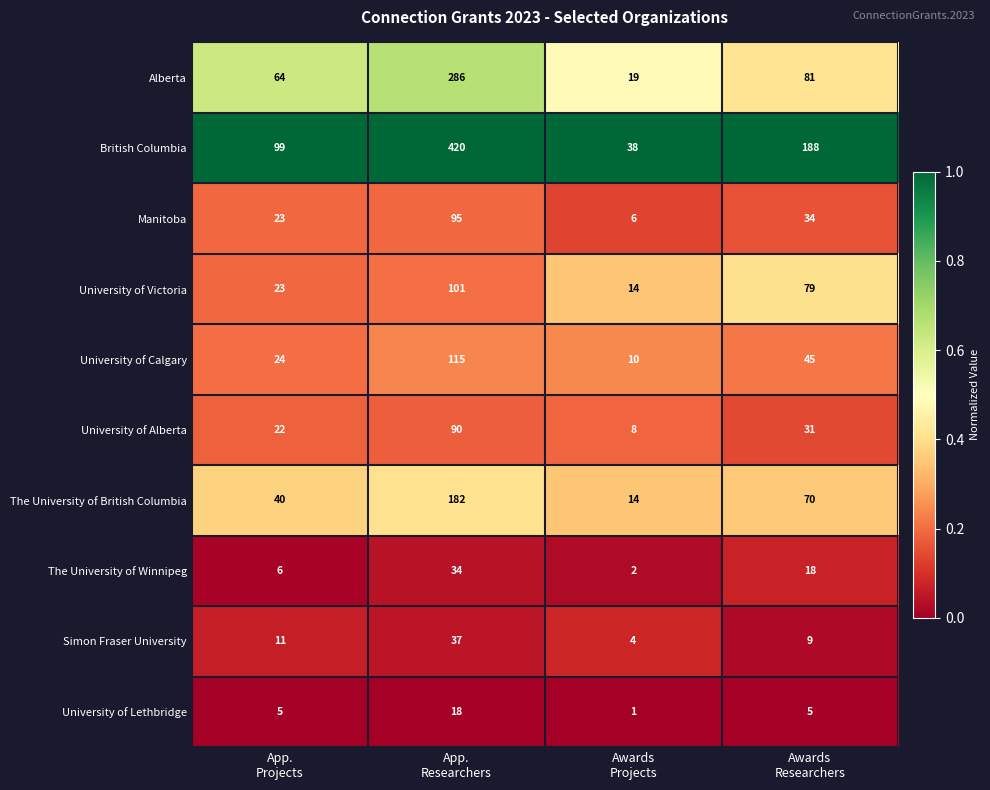

Rank the series by their maximum value, from lowest to highest.

University of Lethbridge, The University of Winnipeg, Simon Fraser University, University of Alberta, Manitoba, University of Victoria, University of Calgary, The University of British Columbia, Alberta, British Columbia